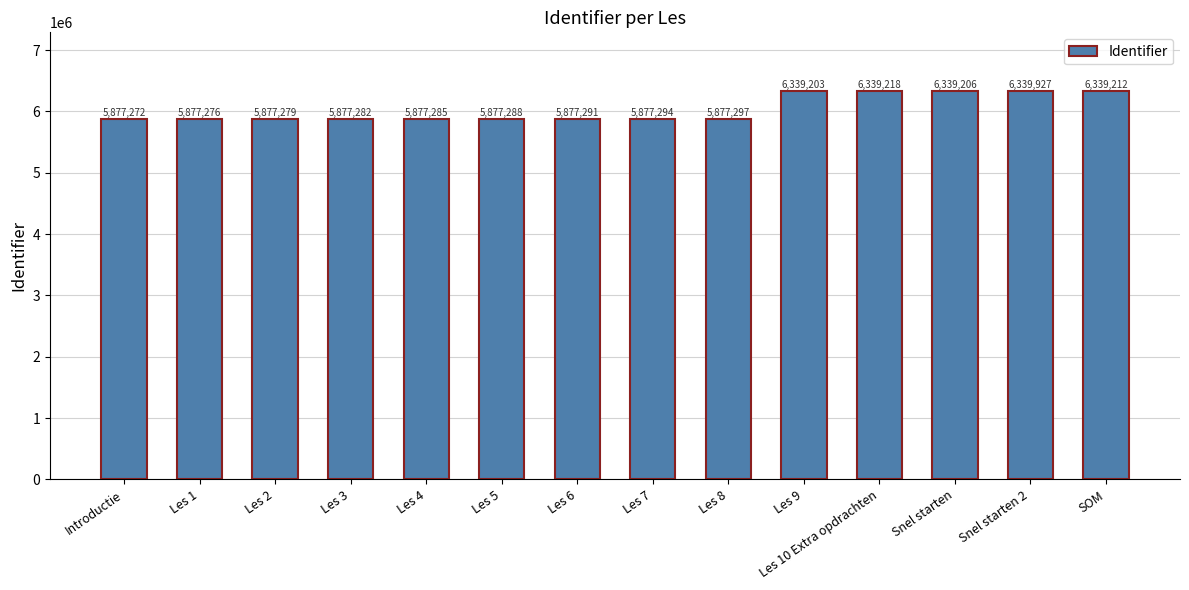

What is the smallest value displayed?

5877272